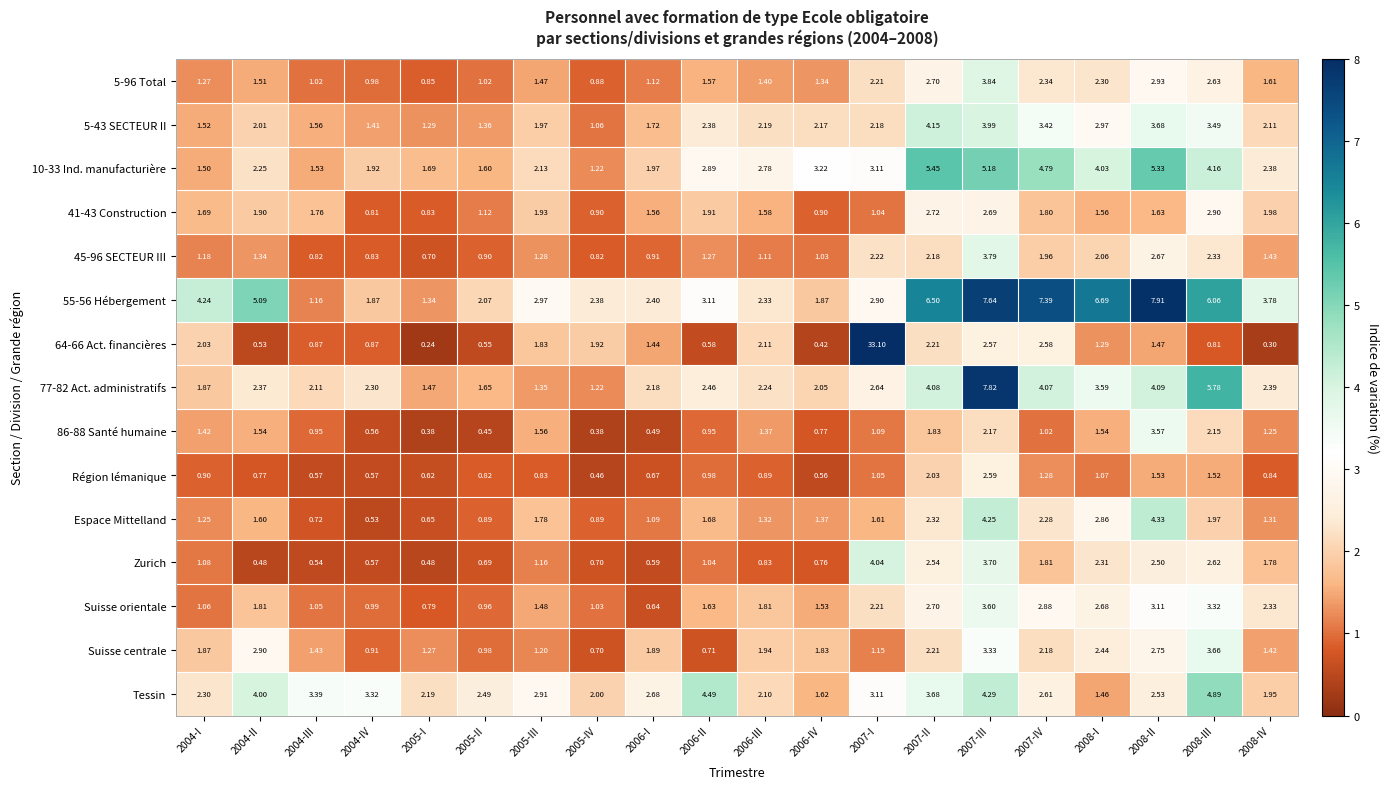

Which series changed the most between 2004-I and 2004-IV?

55-56 Hébergement